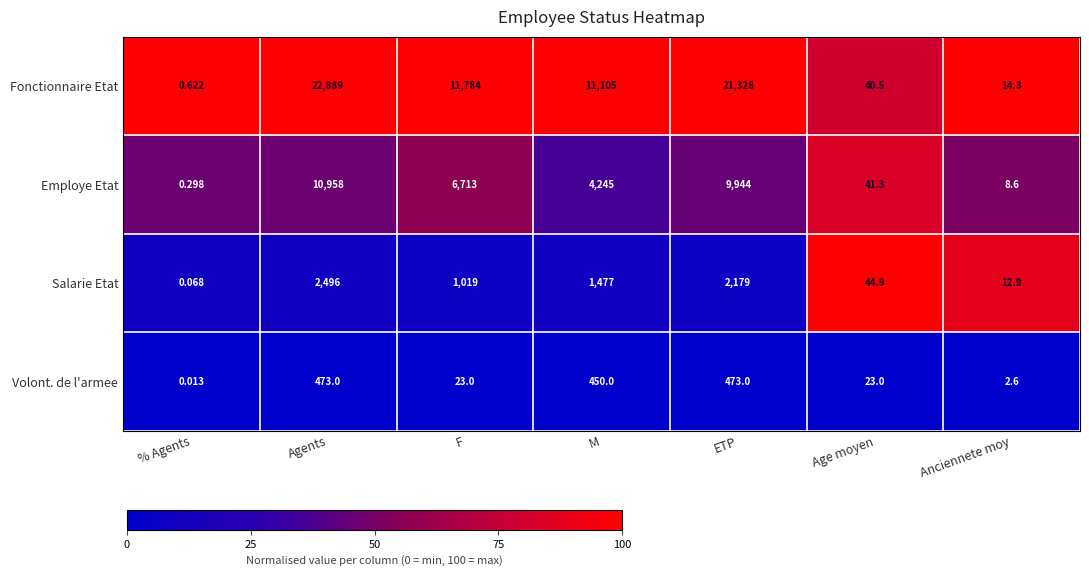

What is the total value across all series at Agents?

36816.0